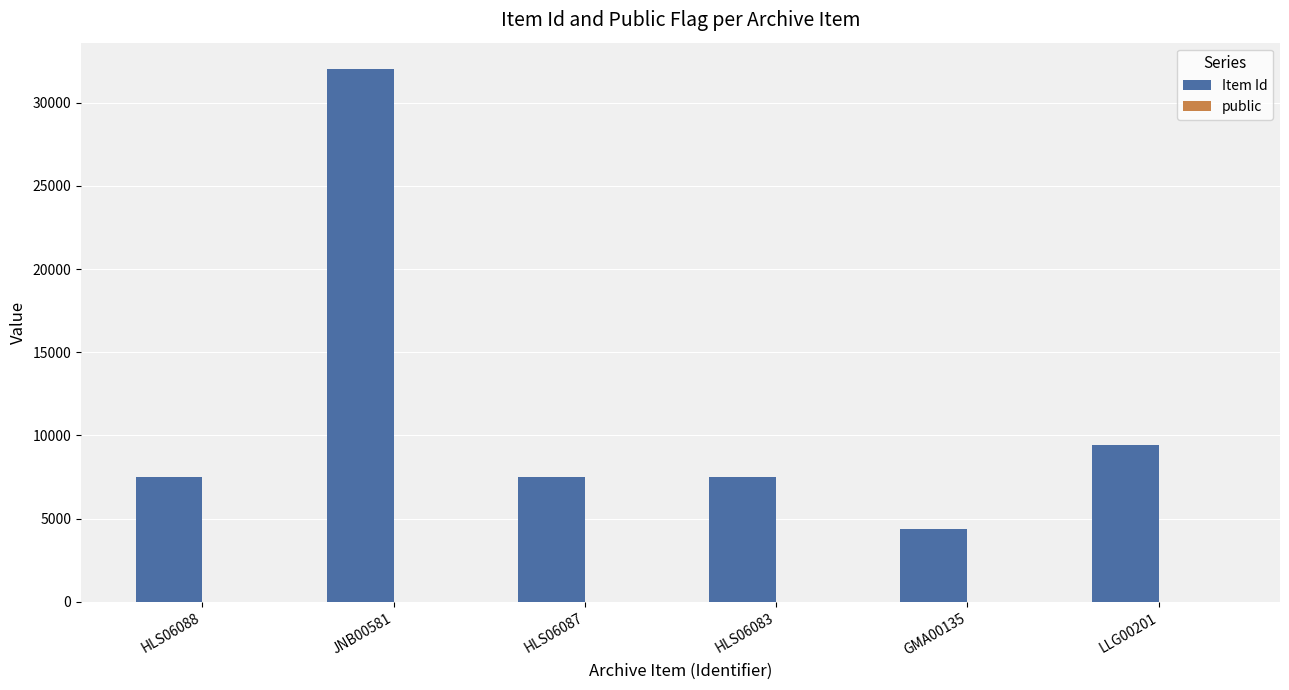

At which category is the sum across all series the highest?

JNB00581